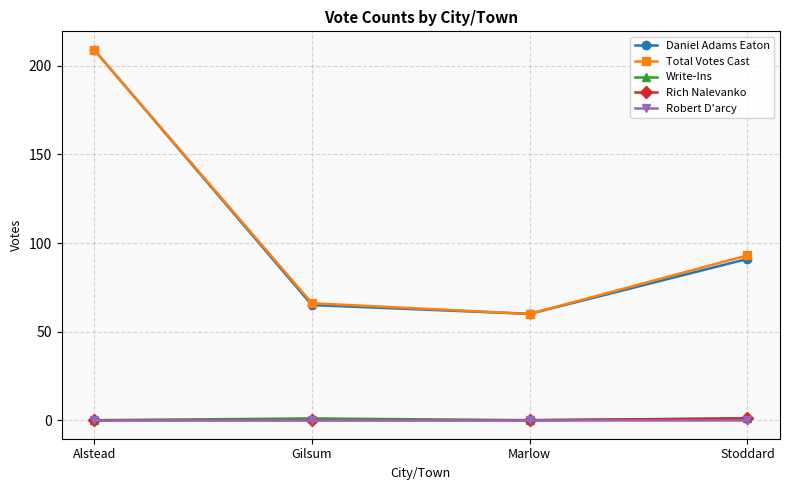

What is the difference between the highest and lowest values at Marlow?

60